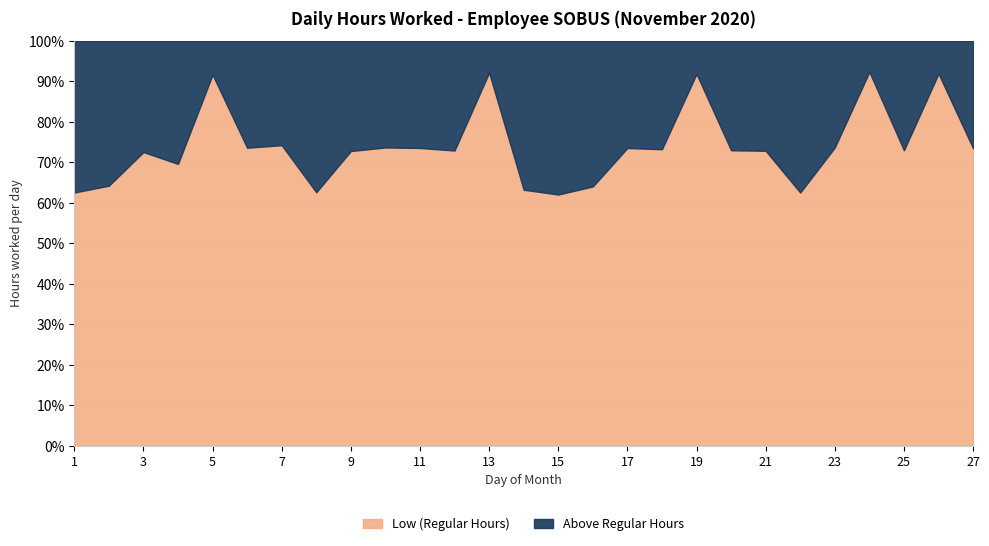

What is the difference between the values at 8 and 15?

0.1